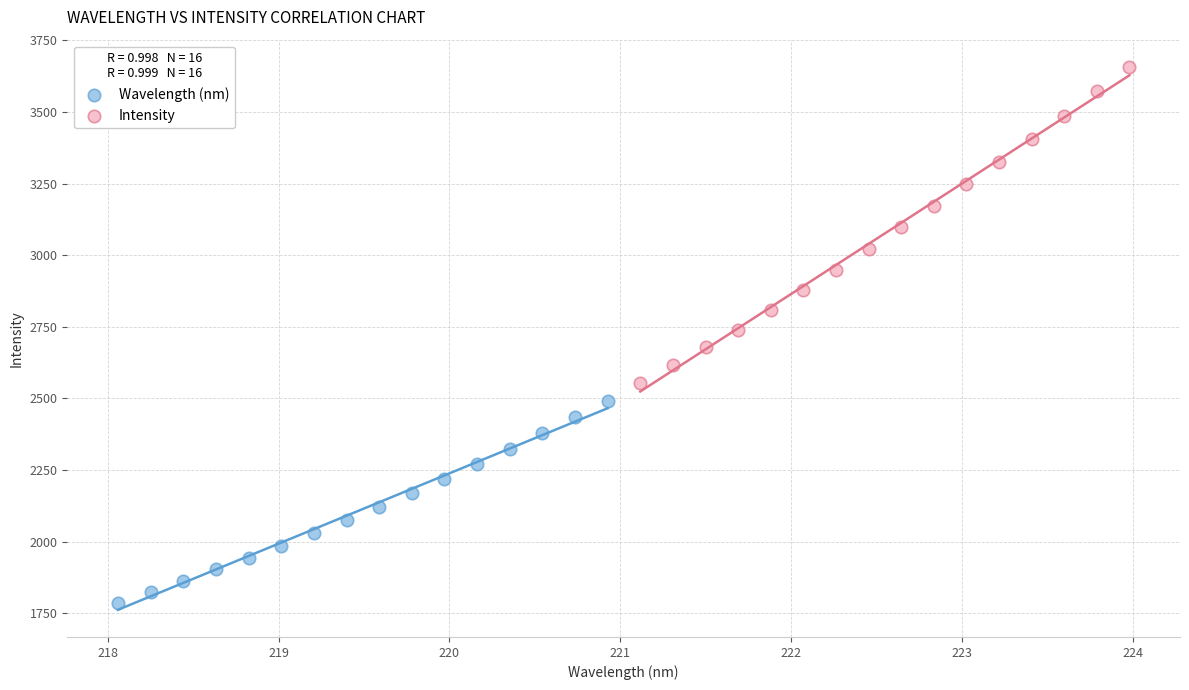

Which series reaches the maximum Y coordinate?

Intensity